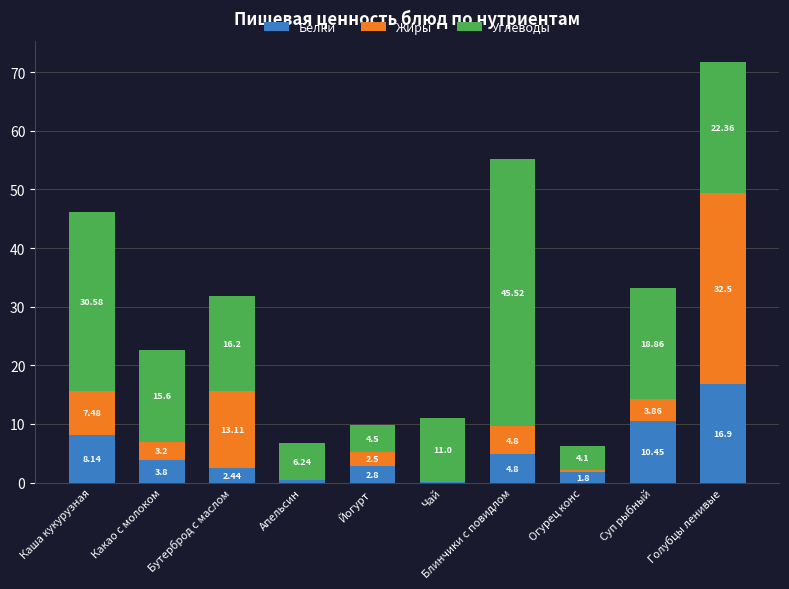

Is it true that Белки equals 10.4 at Суп рыбный?

True